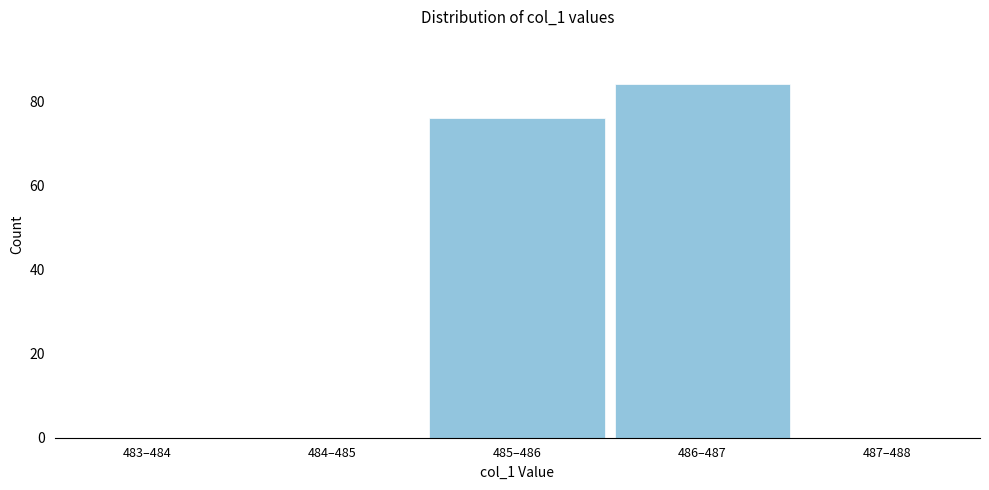

Reading right to left, extract all data points from this chart.

487–488=0	486–487=84	485–486=76	484–485=0	483–484=0